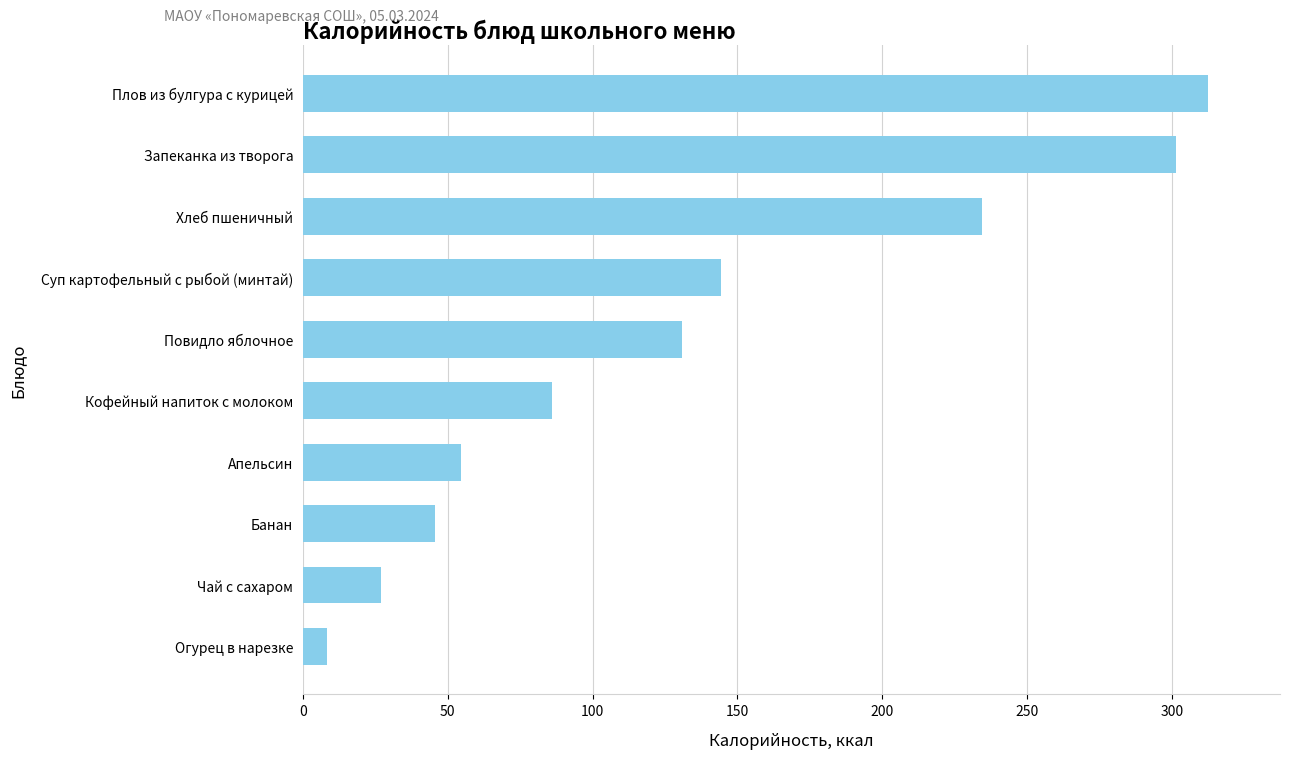

What position from the top is Банан?

8